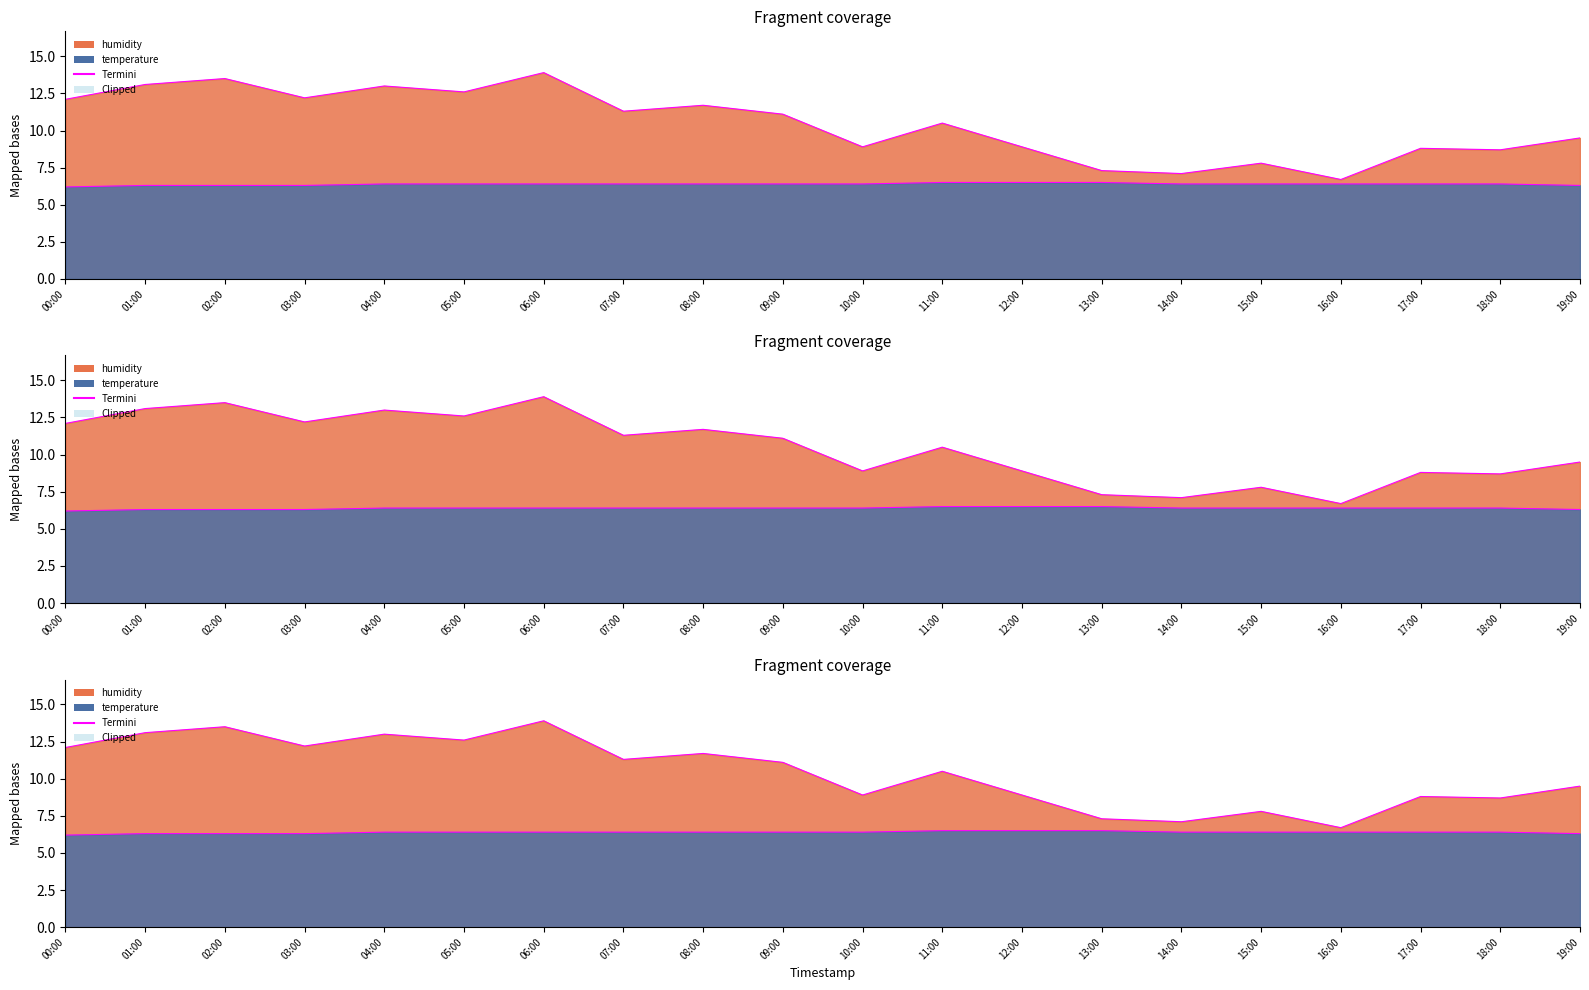

Does the chart display data point markers on the line(s)?

No